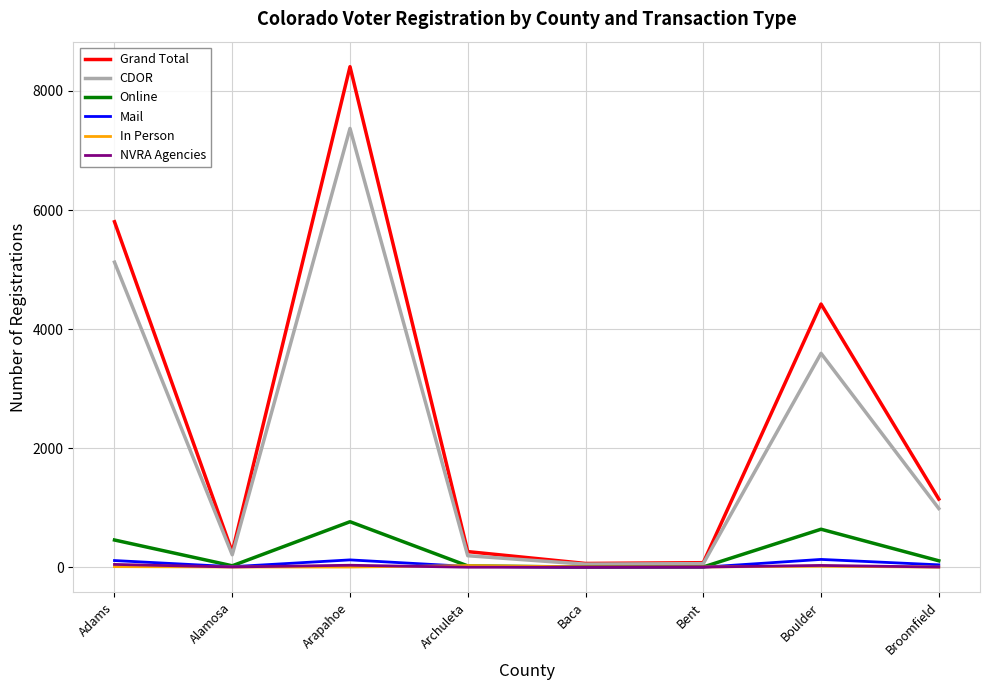

The Grand Total series shows 7474 at Boulder. True or false?

False